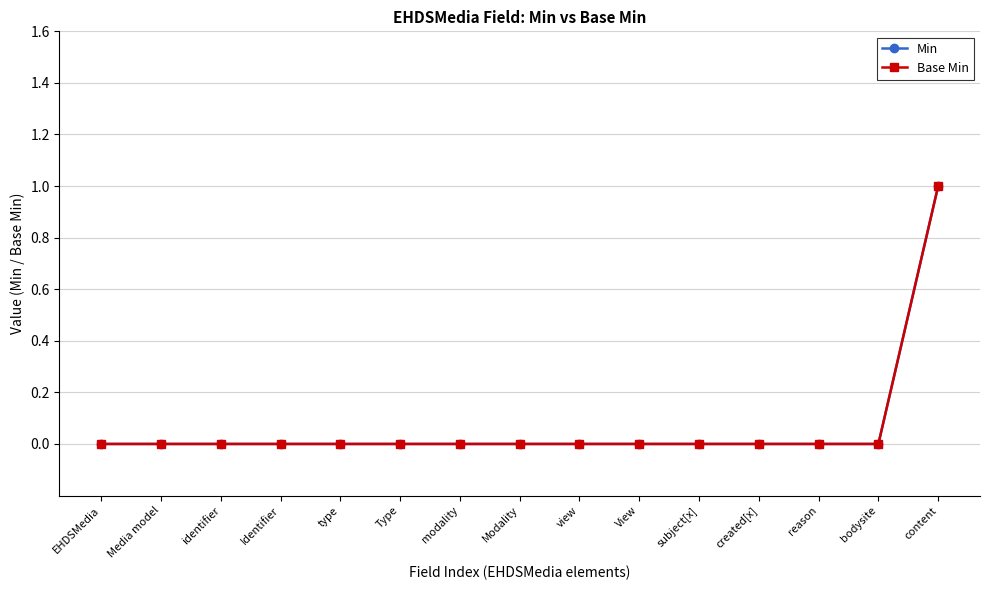

Is it true that Base Min equals 1 at Media model?

False